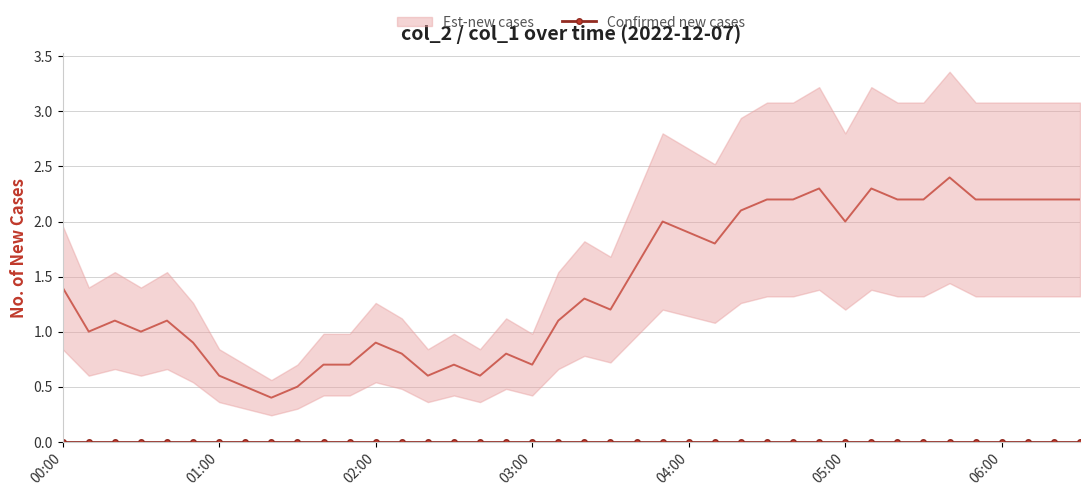

Which label corresponds to the smallest value in the chart?

2022/12/07 01:20:00